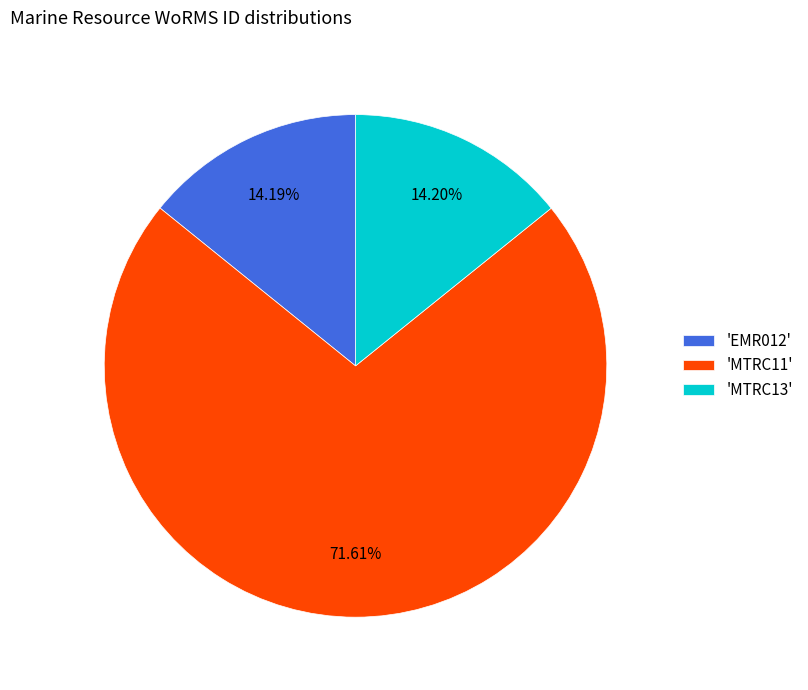

Is there a majority slice in this chart?

Yes